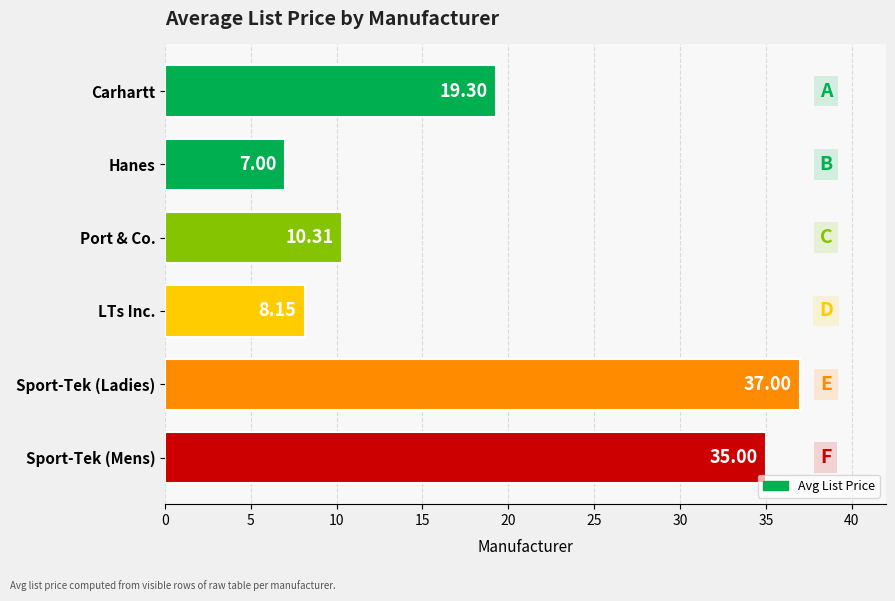

What is the change in value from Sport-Tek (Ladies) to Sport-Tek (Mens)?

-2.0